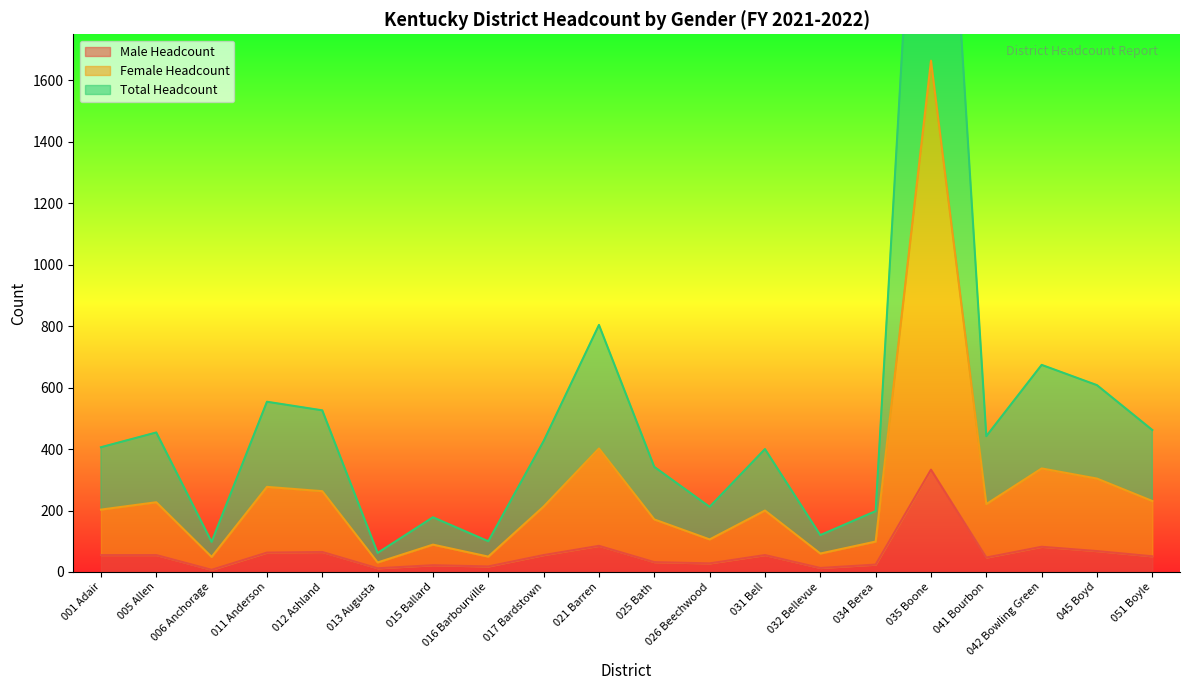

At which category is the sum across all series the highest?

035 Boone